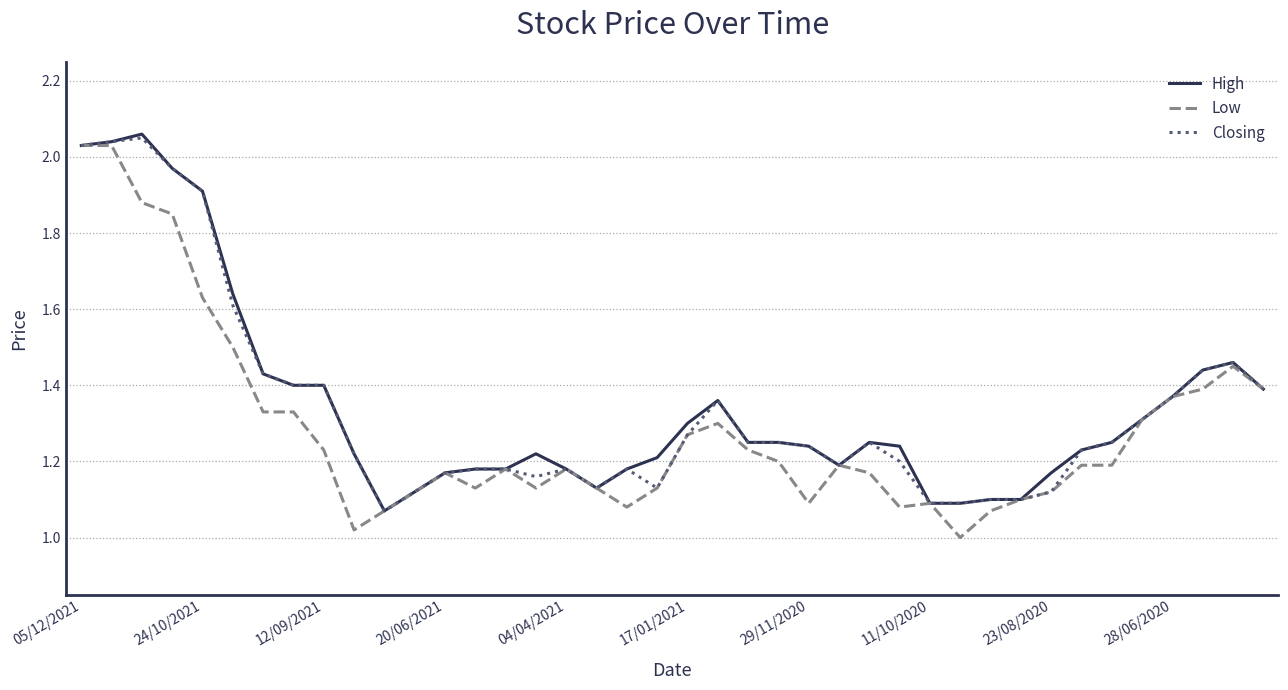

Which series has the largest total across all categories?

High